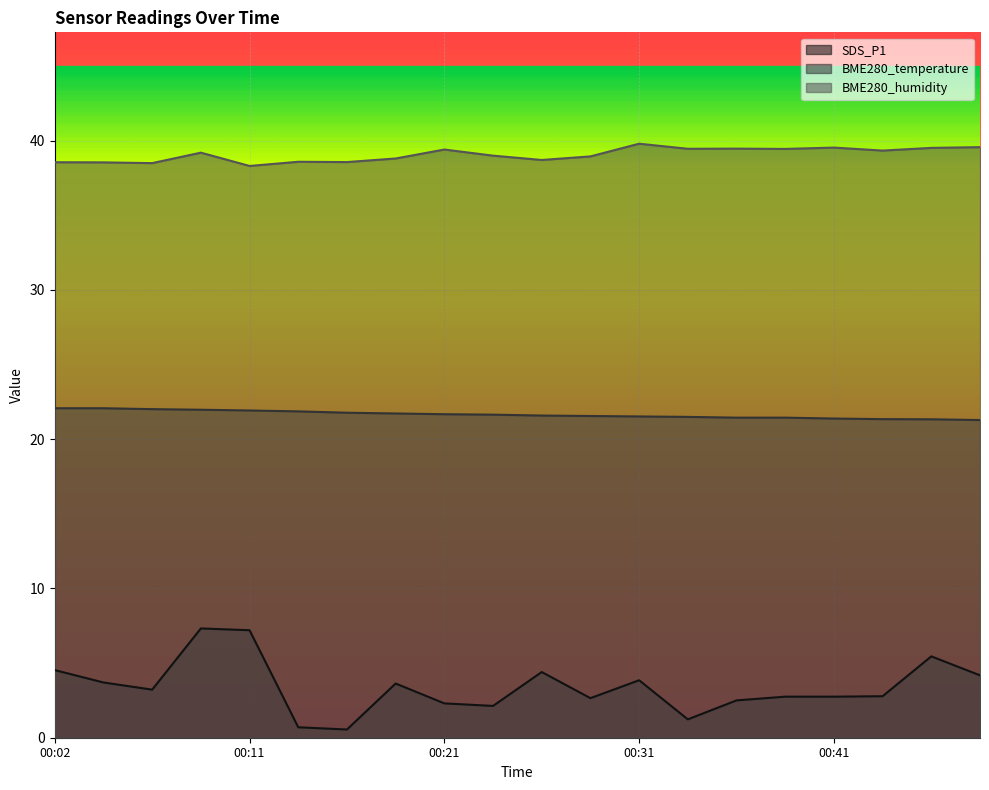

True or false: BME280_humidity and SDS_P1 cross at least once.

False